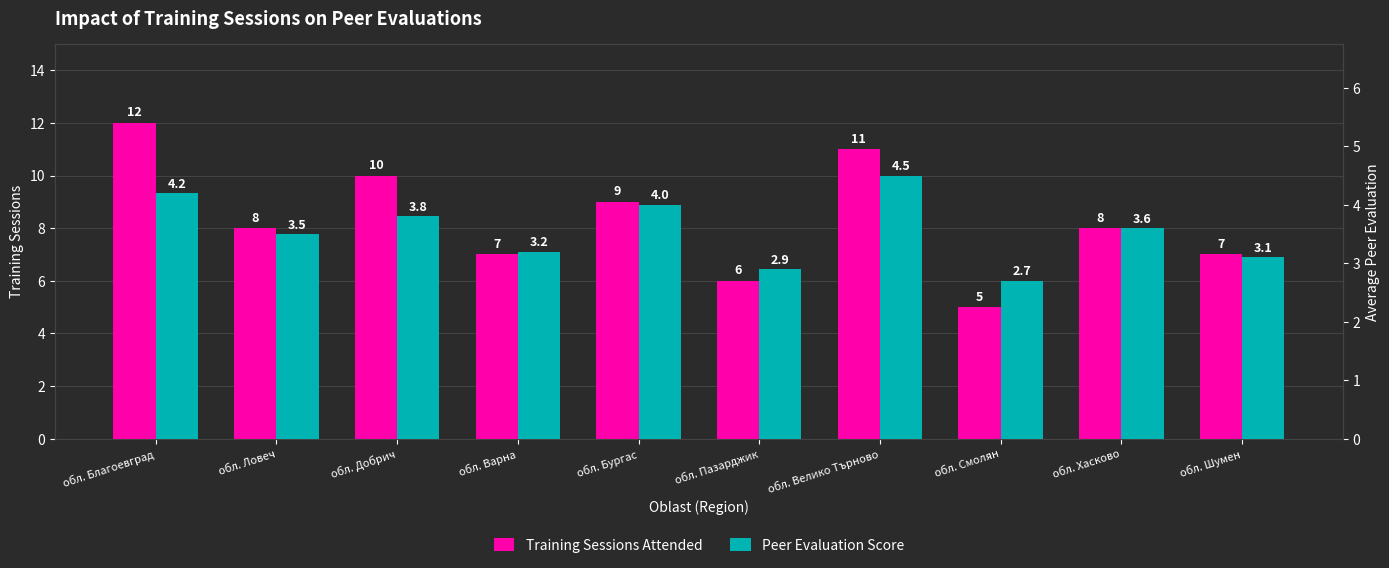

At which category does the chart reach its peak across all series?

обл. Благоевград